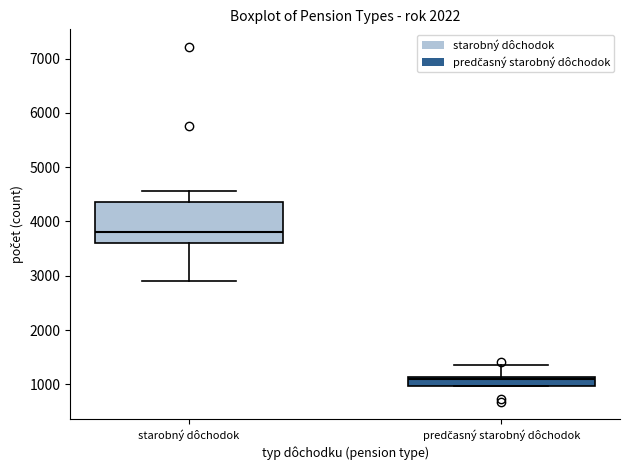

Where does the upper whisker of the box for predčasný starobný dôchodok end on the y-axis? The values are not printed on the chart, so give them approximately, as read against the axis.

1400